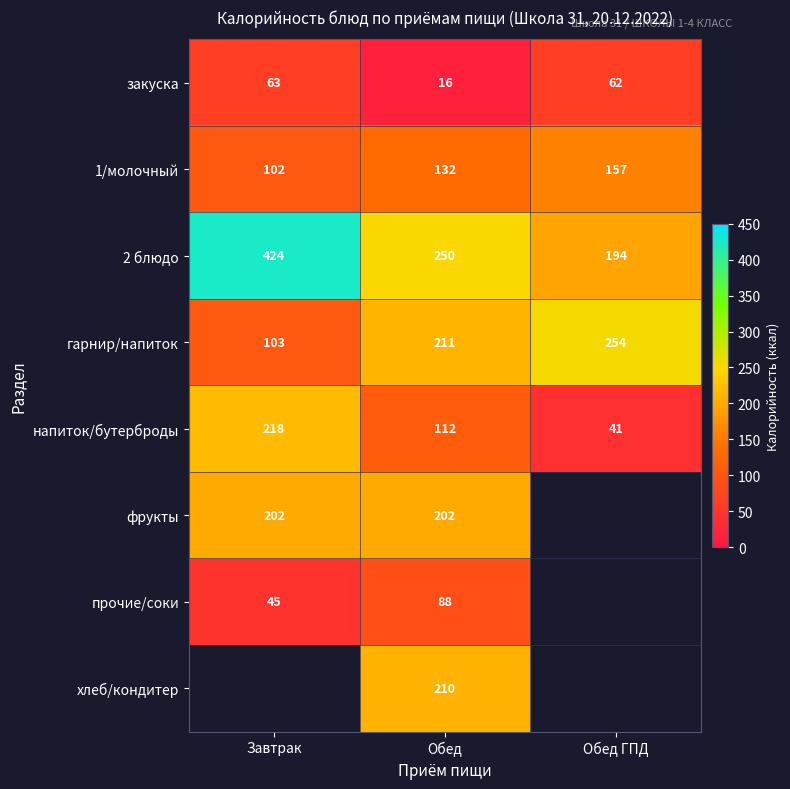

What is the average value of the закуска series?

47